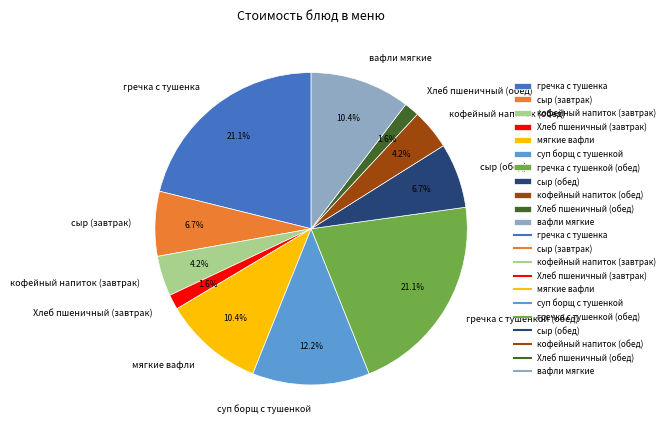

Is it true that кофейный напиток (обед) is 4% of the pie?

True